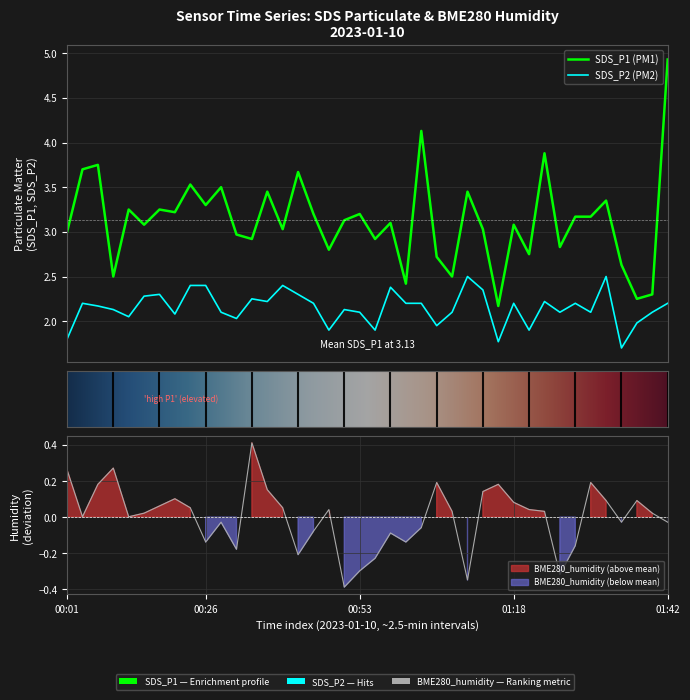

How many values in the SDS_P2 series are below 2?

8